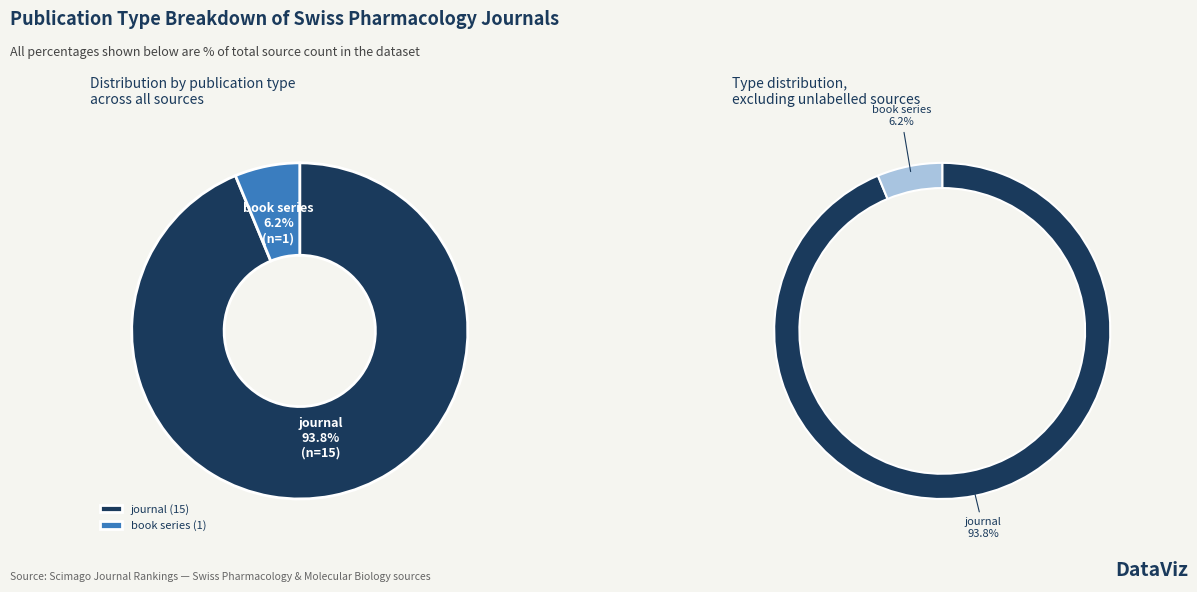

To the nearest percent, what is the combined percentage of book series and journal?

100%